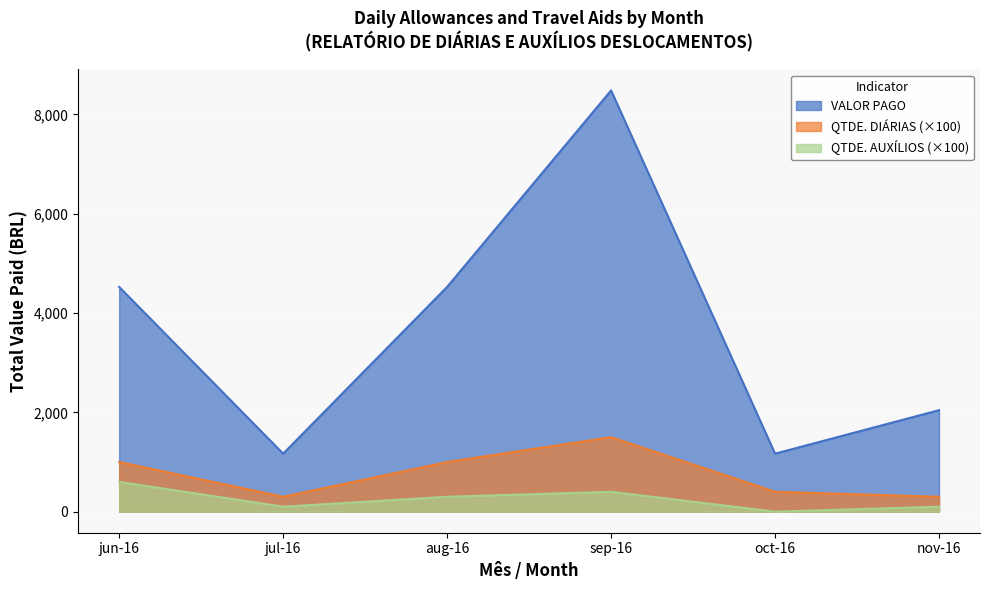

What are all the series names shown in the legend?

VALOR PAGO, QTDE. DIÁRIAS (×100), QTDE. AUXÍLIOS (×100)